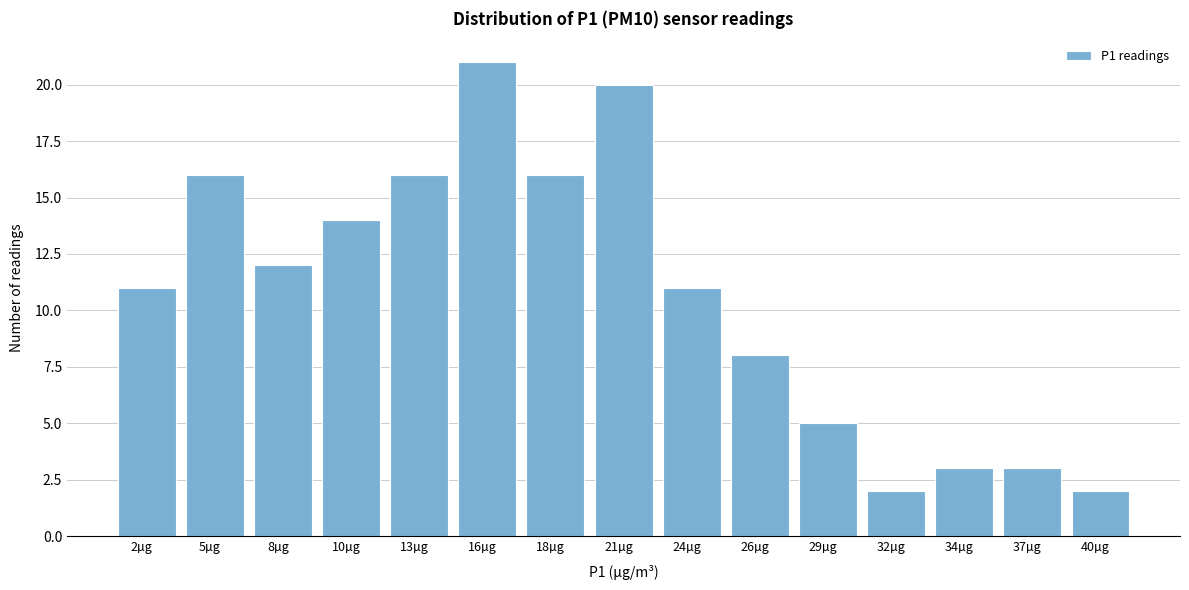

Reading right to left, extract all data points from this chart.

40µg=2	37µg=3	34µg=3	32µg=2	29µg=5	26µg=8	24µg=11	21µg=20	18µg=16	16µg=21	13µg=16	10µg=14	8µg=12	5µg=16	2µg=11